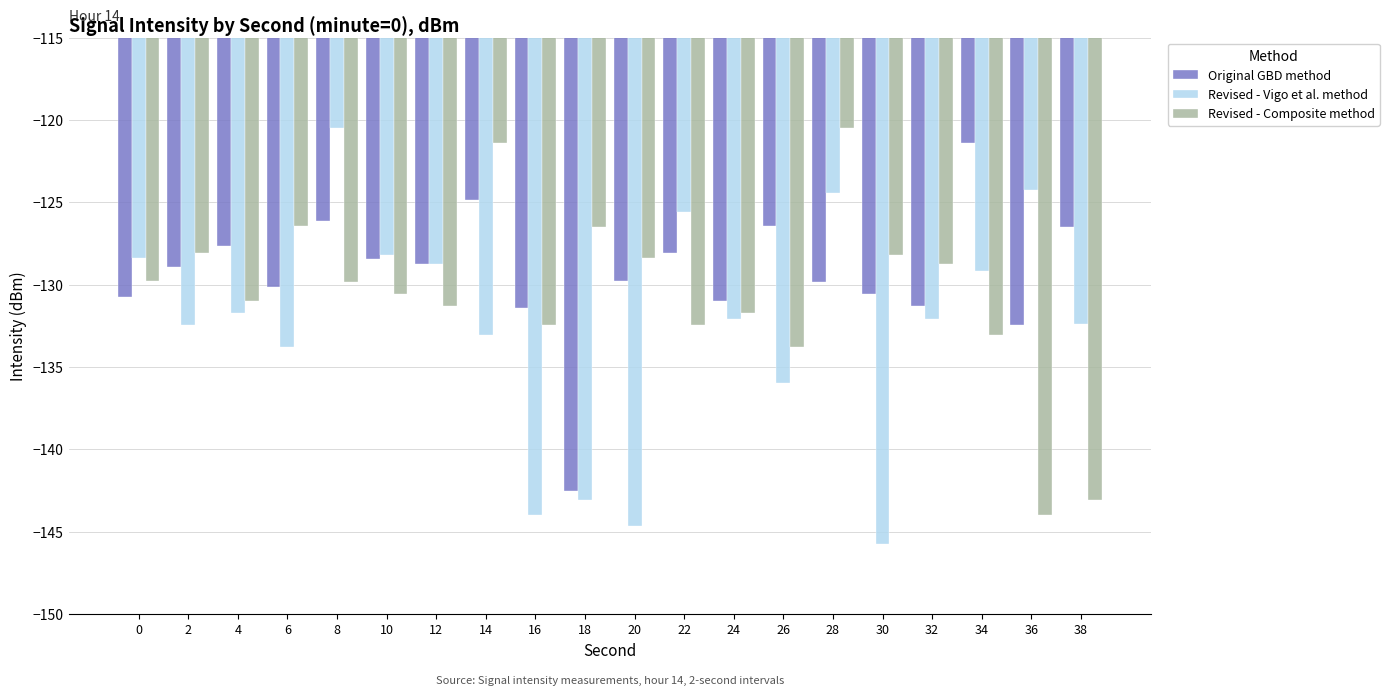

What is the difference between the highest and lowest values at 32?

3.3